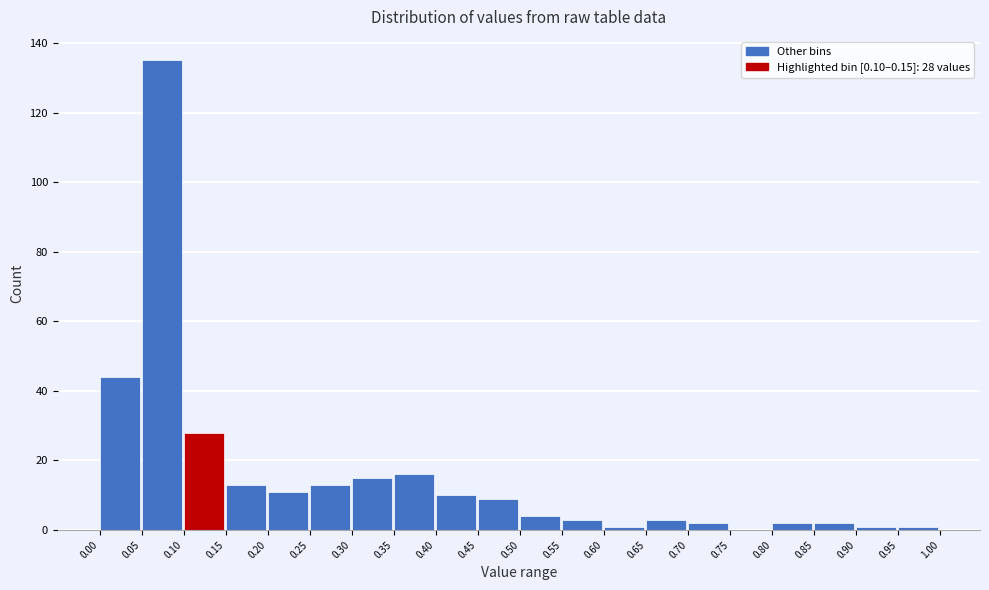

Over which range of the x-axis is the bar tallest?

0.05 to 0.10